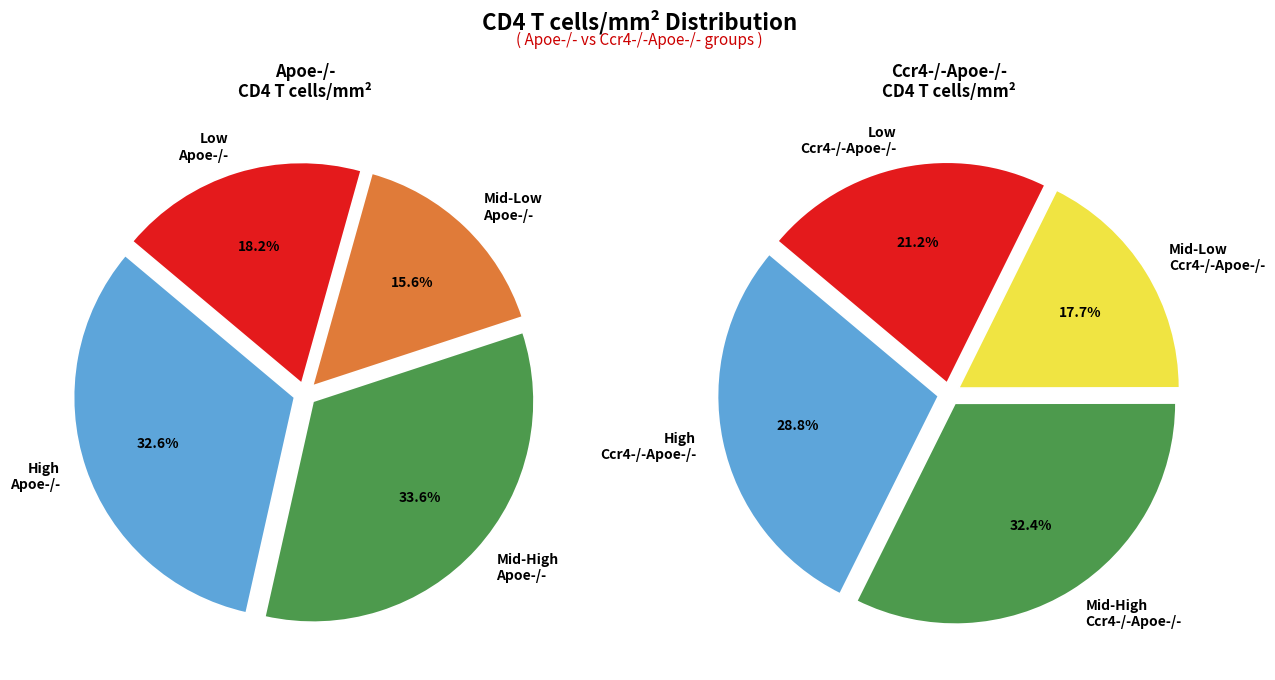

Is there a majority slice in this chart?

No